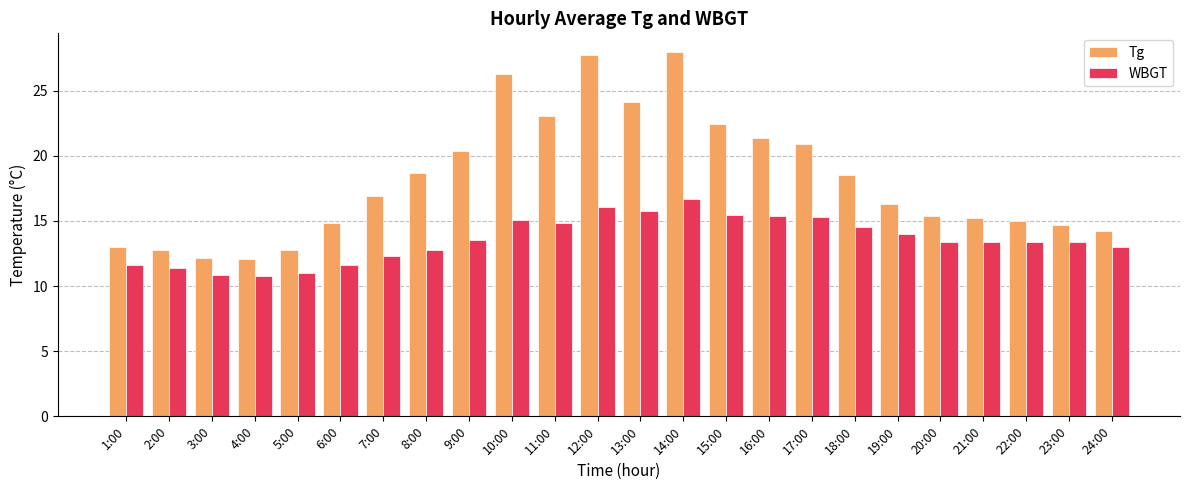

True or false: WBGT has a value of 6.0 at 15:00.

False